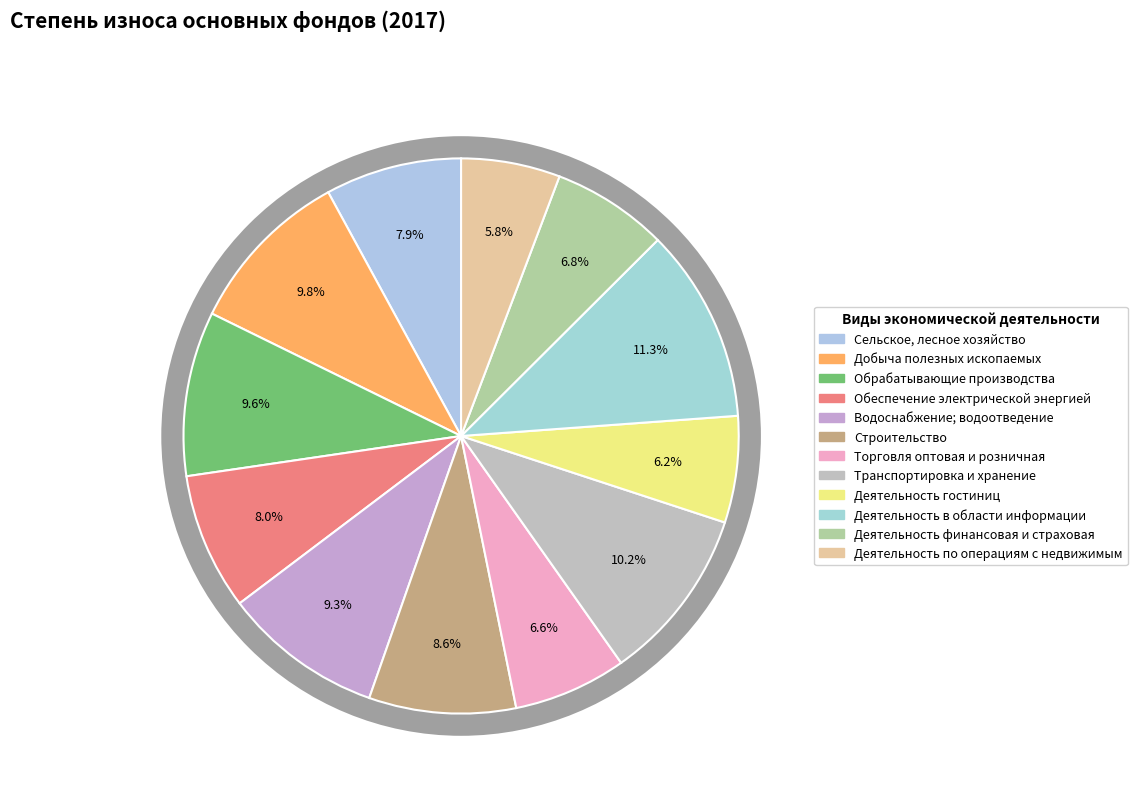

The Транспортировка и хранение slice represents 10% of the pie. True or false?

True